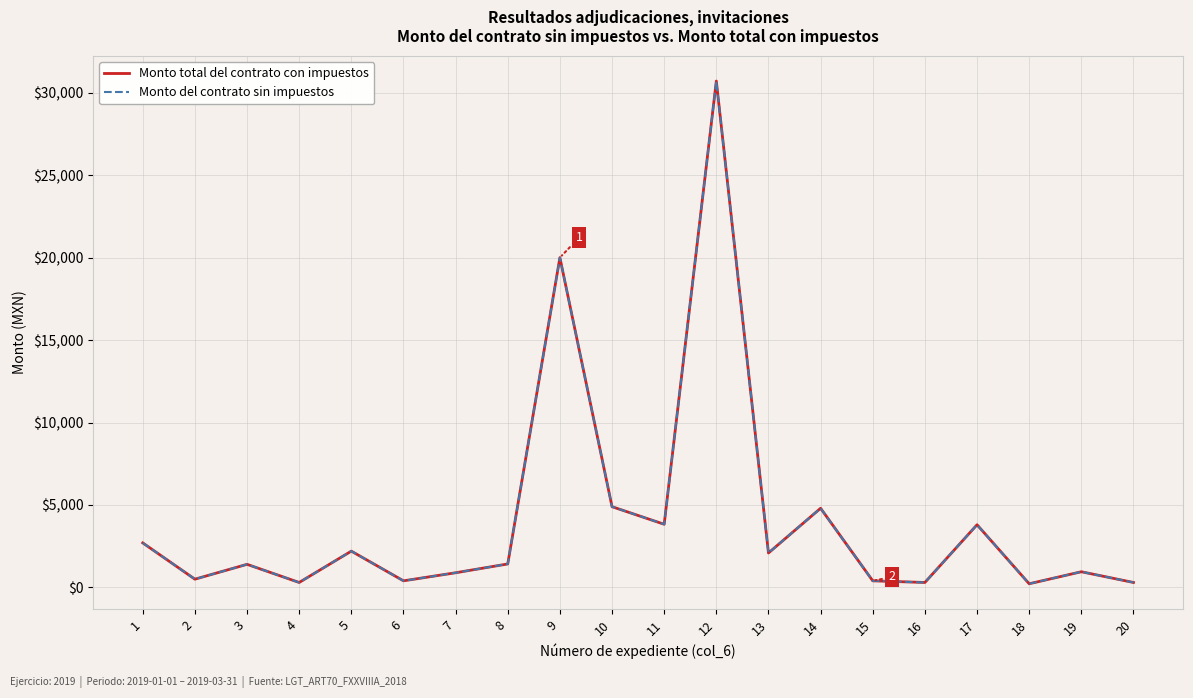

True or false: Monto total del contrato con impuestos and Monto del contrato sin impuestos intersect in this chart.

False